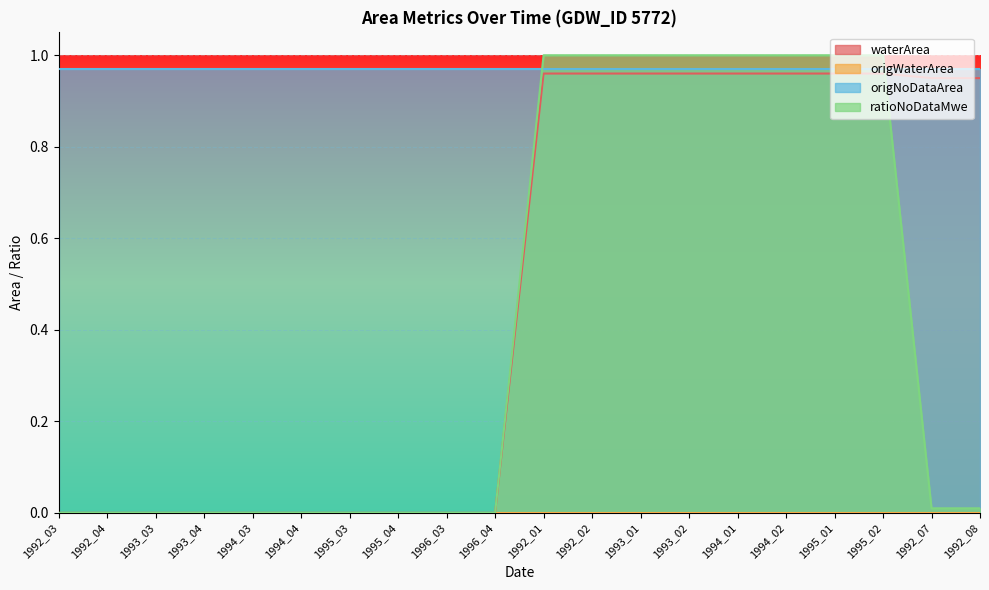

Which series has the largest total across all categories?

origNoDataArea